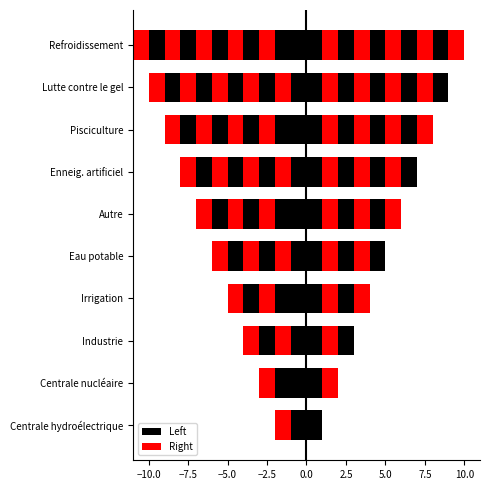

What are all the series names shown in the legend?

Left, Right